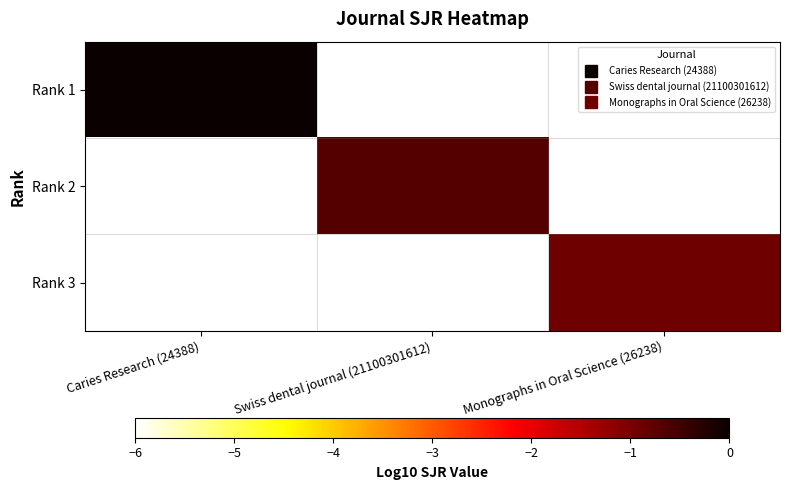

Reading right to left, what are all the values shown in this chart?

Rank 1: Monographs in Oral Science (26238)=-6.0	Swiss dental journal (21100301612)=-6.0	Caries Research (24388)=0.0
Rank 2: Monographs in Oral Science (26238)=-6.0	Swiss dental journal (21100301612)=-0.7	Caries Research (24388)=-6.0
Rank 3: Monographs in Oral Science (26238)=-0.9	Swiss dental journal (21100301612)=-6.0	Caries Research (24388)=-6.0